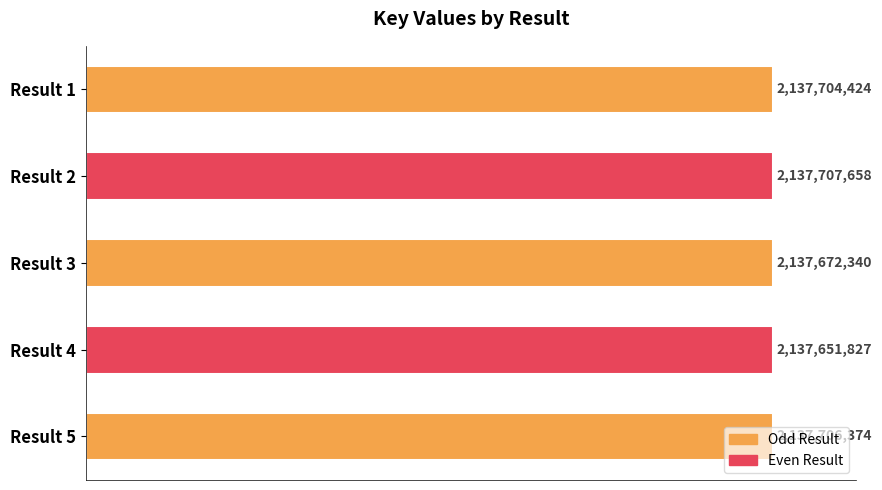

Does the chart contain any negative values?

No